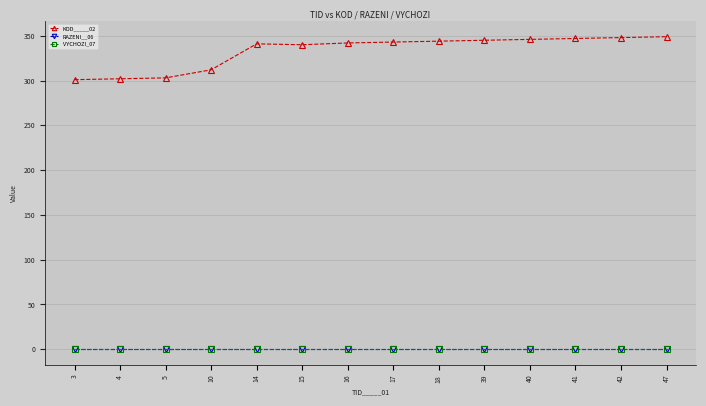

Where does the KOD_____02 series first go above 343?

18